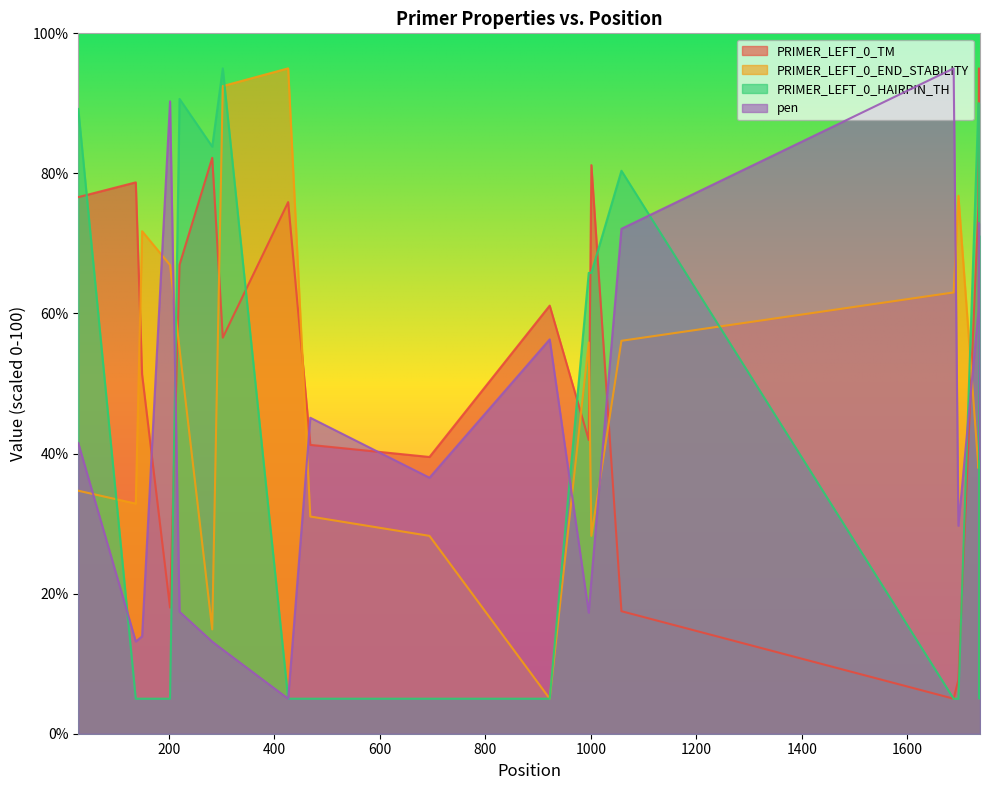

What is the value of the PRIMER_LEFT_0_TM point at the 13th from the left?

81.2